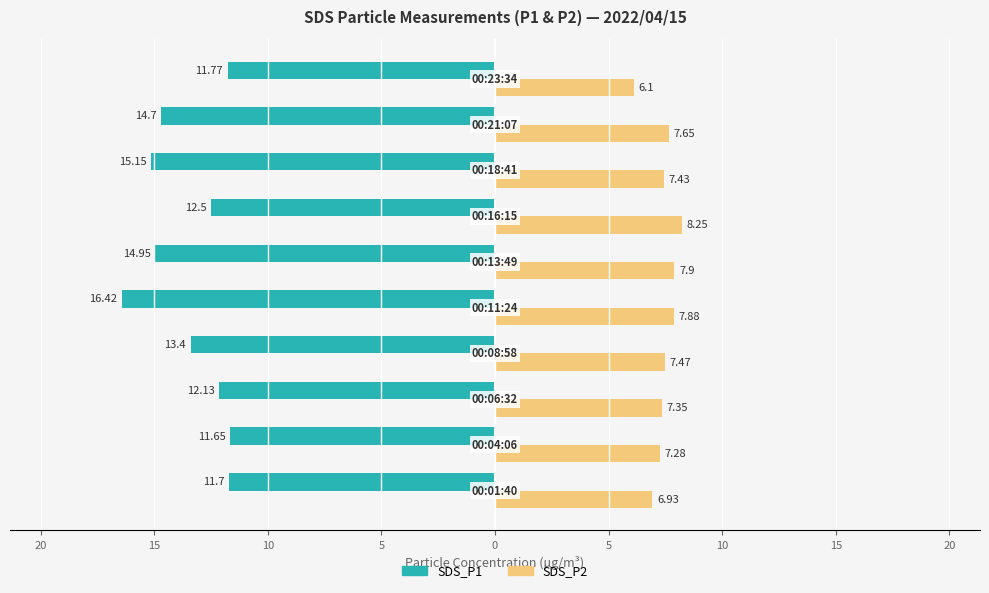

What are all the series names shown in the legend?

SDS_P1, SDS_P2